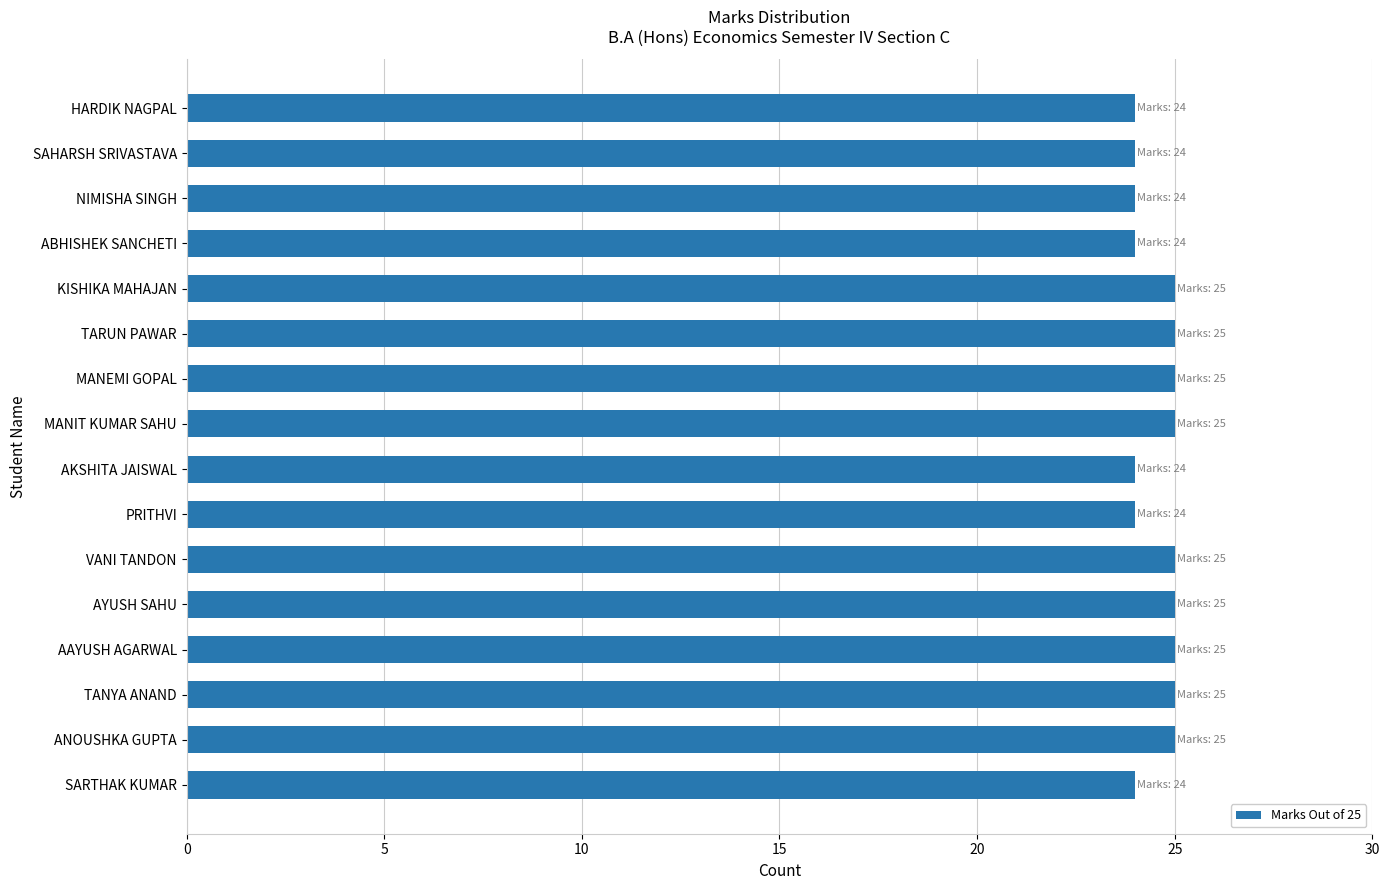

What is the ratio of the value at KISHIKA MAHAJAN to the value at MANIT KUMAR SAHU?

1.0